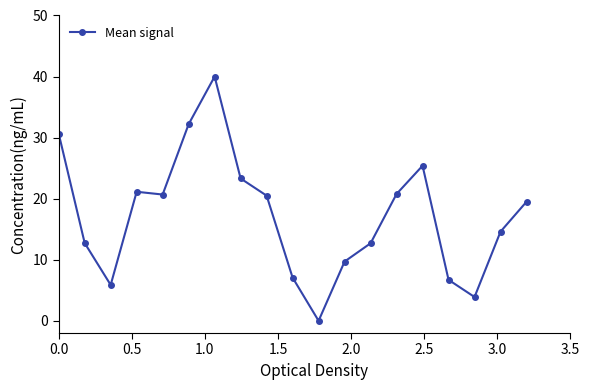

What is the maximum value shown in the chart?

40.0